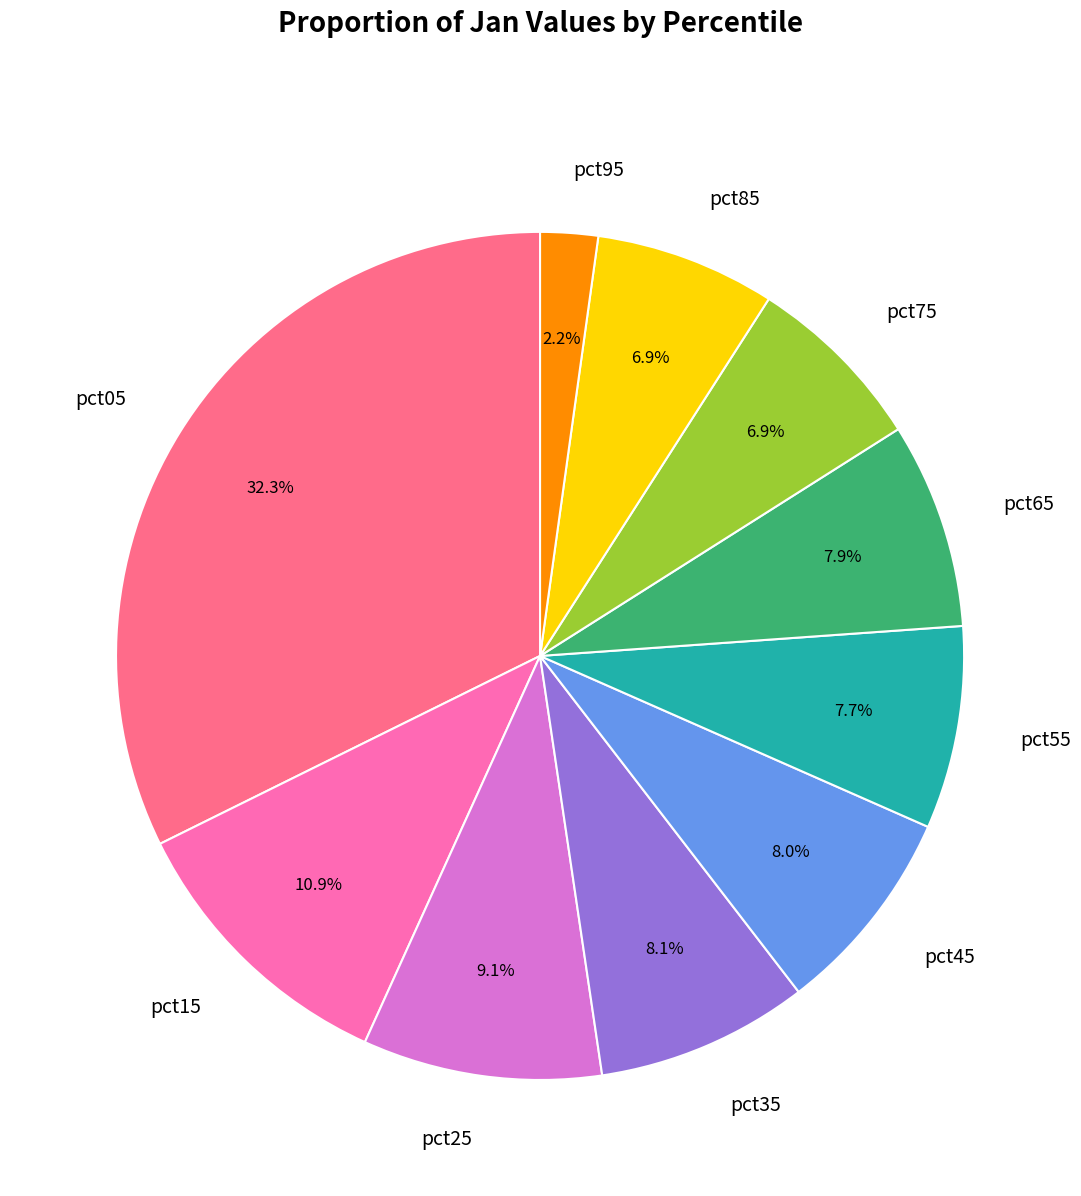

Which category has the smallest portion of the pie?

pct95